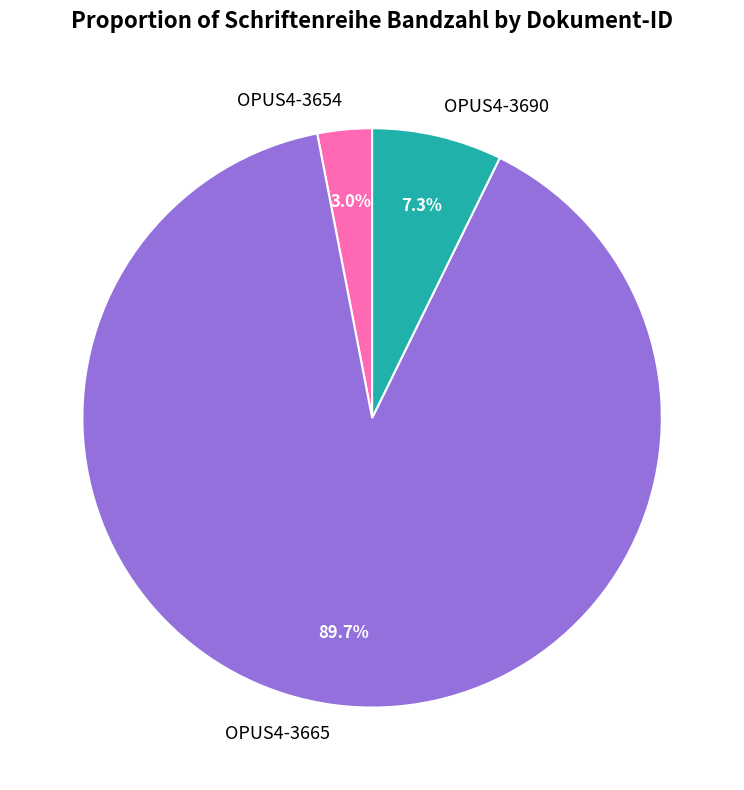

What is the smallest slice in the pie chart?

OPUS4-3654